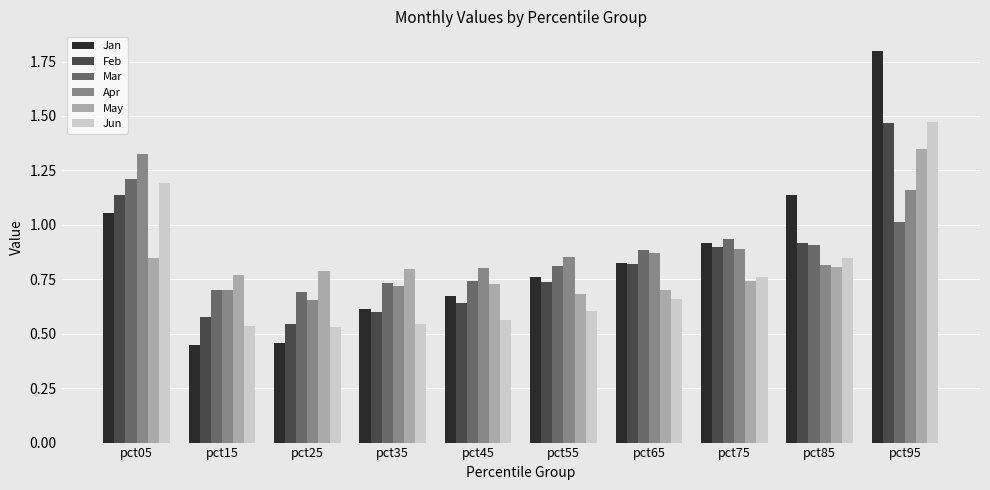

The Mar series shows 1.2 at pct45. True or false?

False